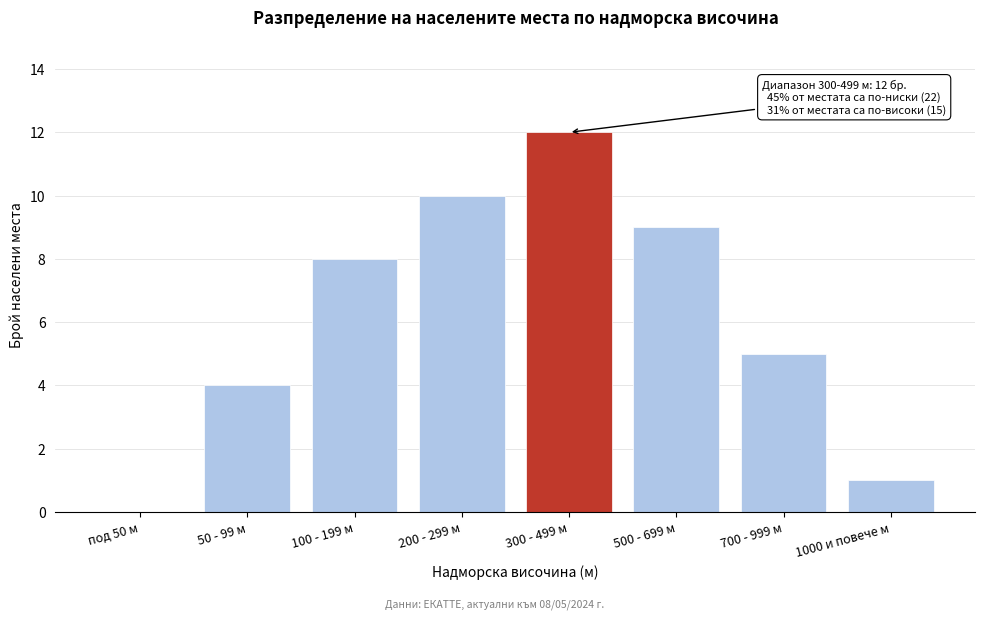

Reading left to right, extract all data points from this chart.

под 50 м=0	50 - 99 м=4	100 - 199 м=8	200 - 299 м=10	300 - 499 м=12	500 - 699 м=9	700 - 999 м=5	1000 и повече м=1